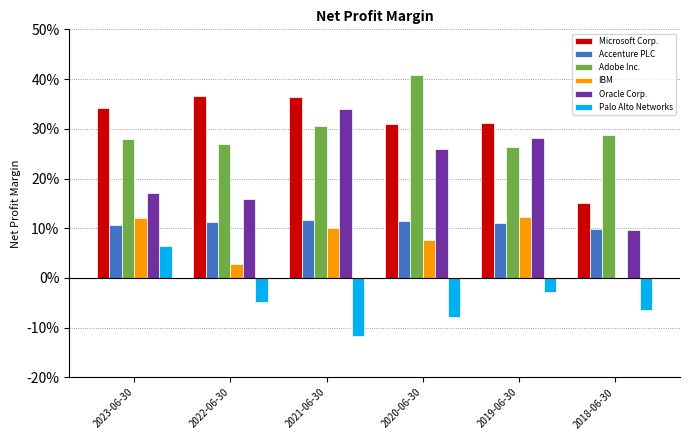

Which label corresponds to the largest value in the chart?

2020-06-30